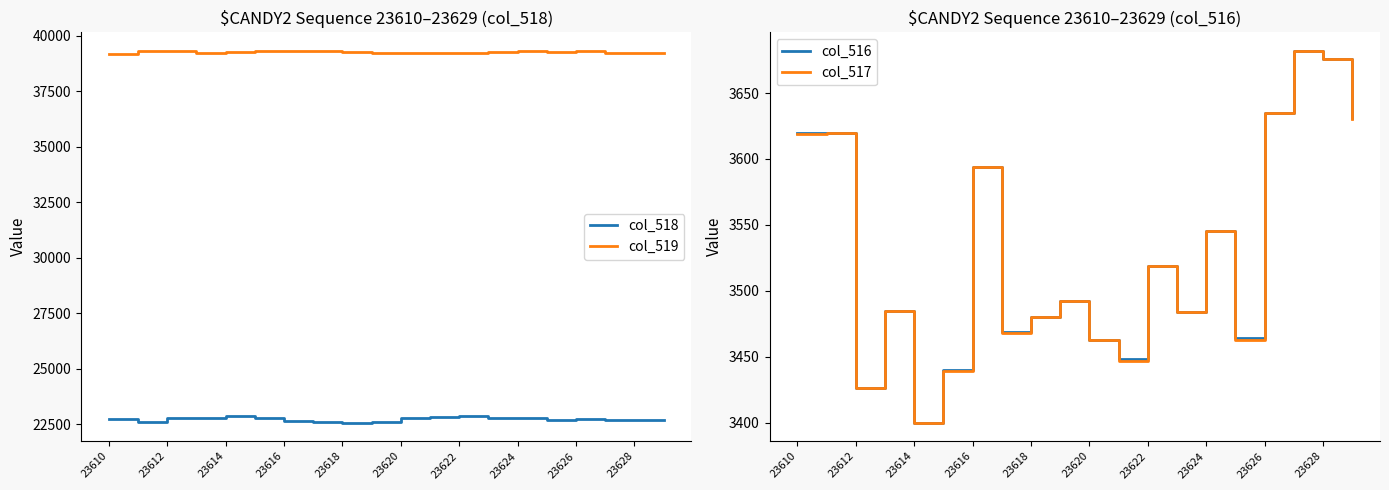

How many interior local peaks does the col_519 series have?

6